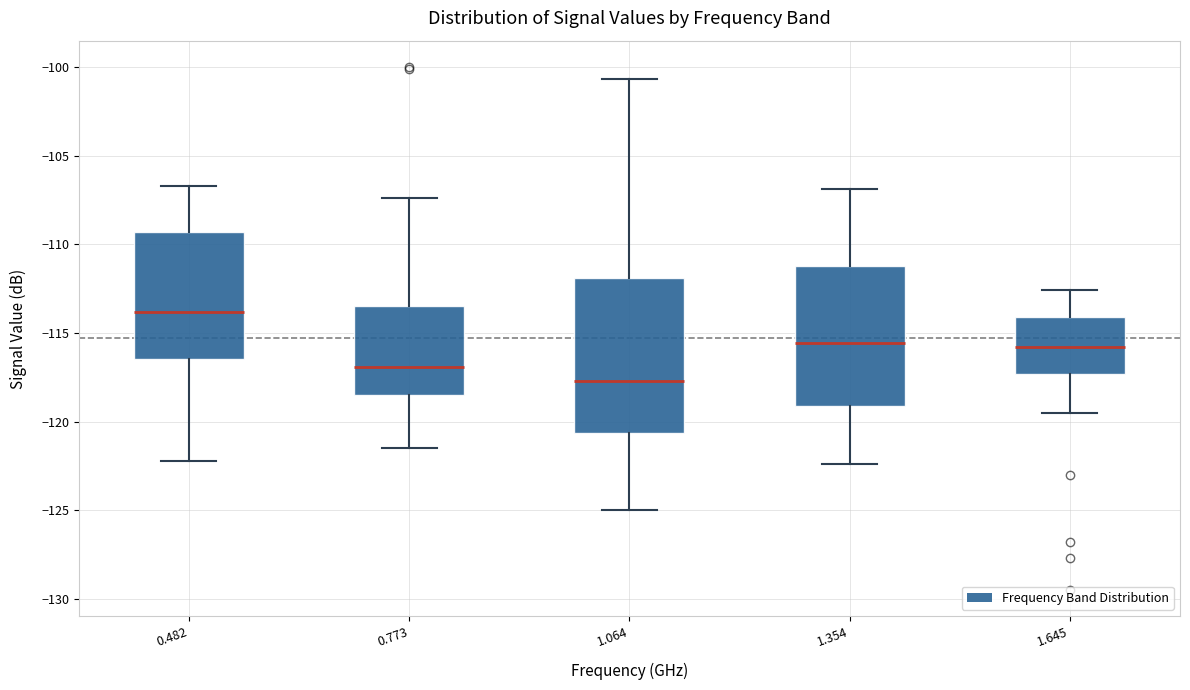

Which box has the lowest median line?

1.064